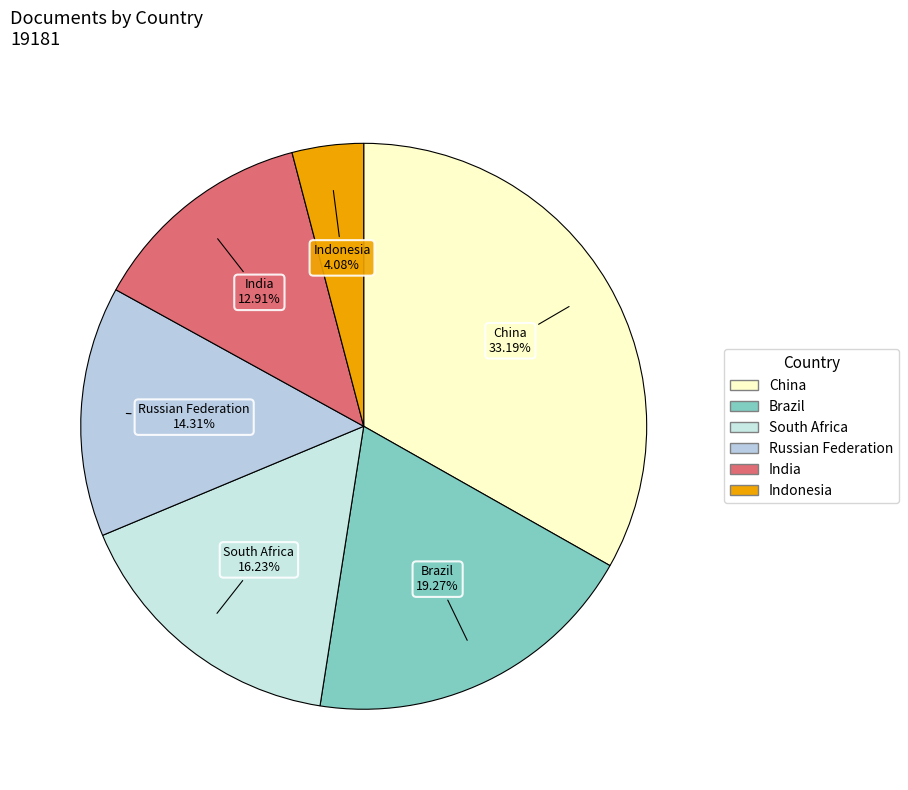

True or false: South Africa accounts for 16% of the total.

True